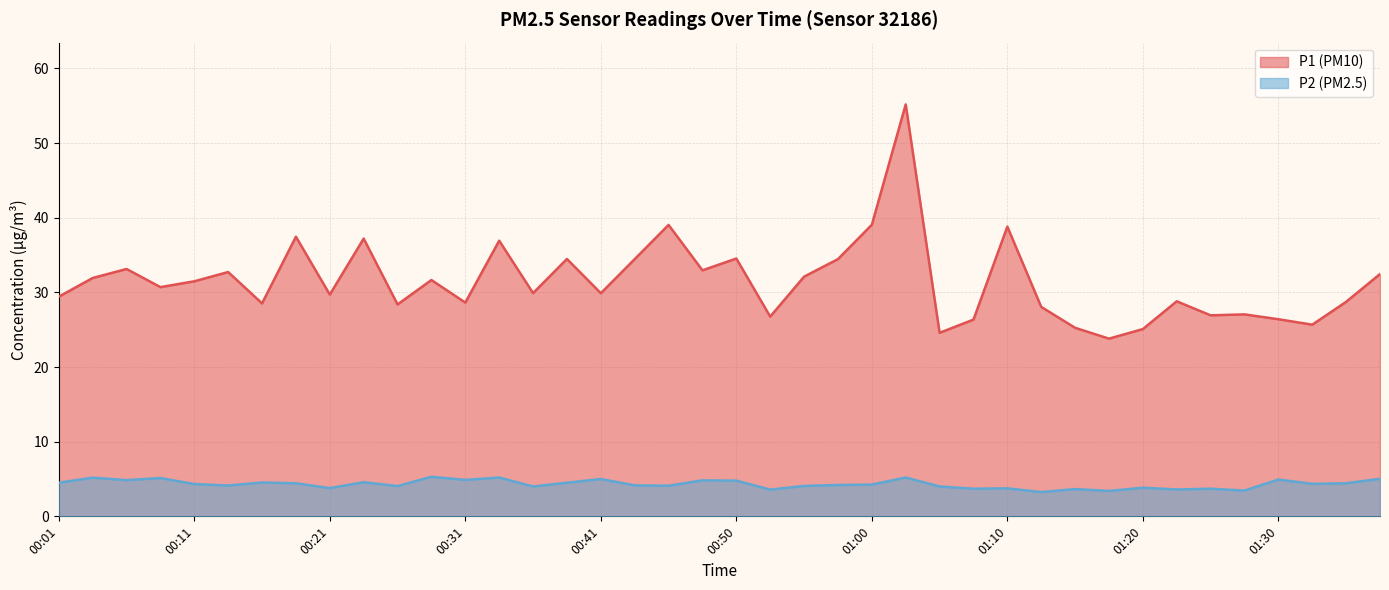

What is the difference between the maximum and minimum values in the P1 series?

31.4